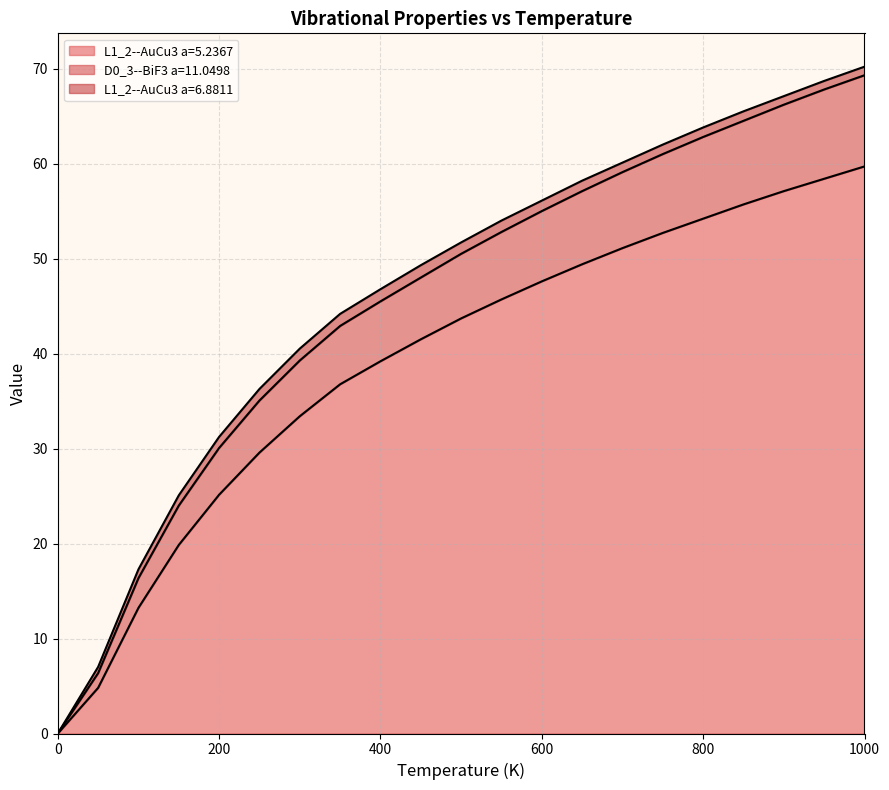

Is the value of D0_3--BiF3 a=11.0498 at 900.0 greater than the value of L1_2--AuCu3 a=5.2367 at 400.0?

Yes